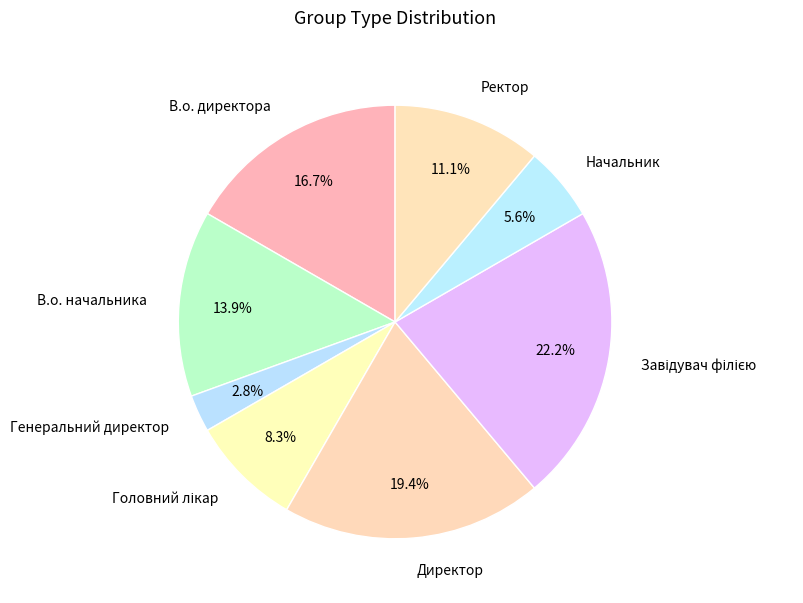

To the nearest percent, what portion does Генеральний директор represent?

3%